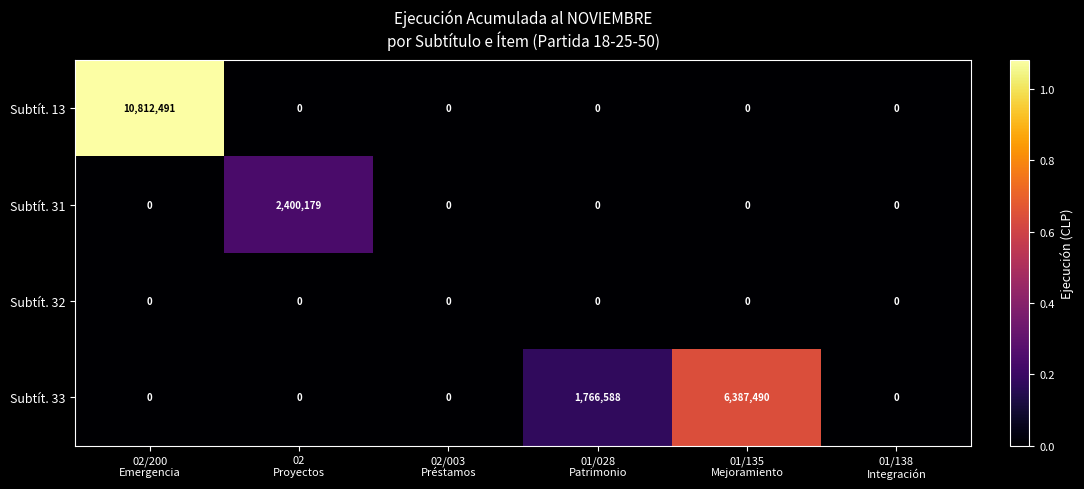

What is the difference between the maximum and second lowest values in the Subtít. 33 series?

6387490